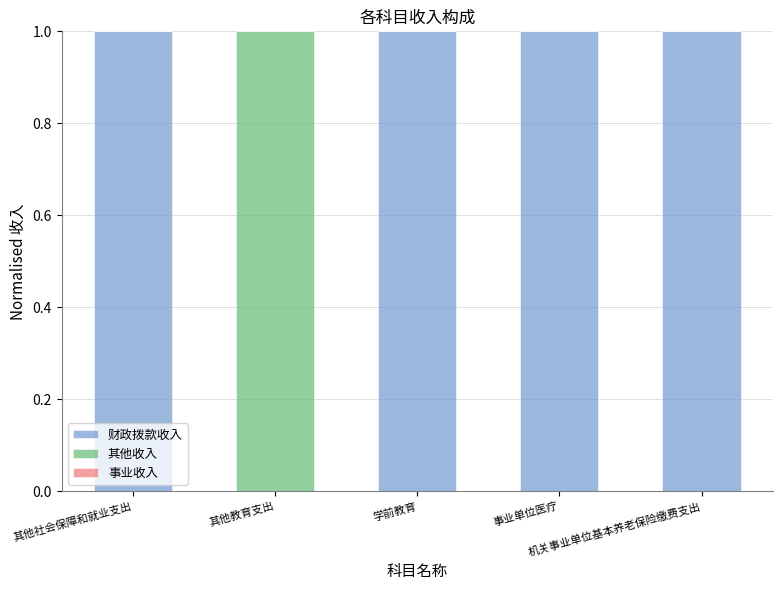

What is the sum of all 财政拨款收入 values?

4